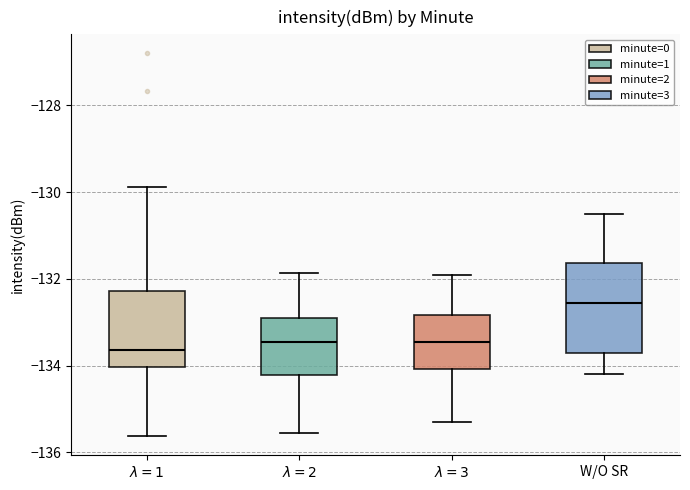

Which box is the tallest, from its lower edge to its upper edge?

W/O SR